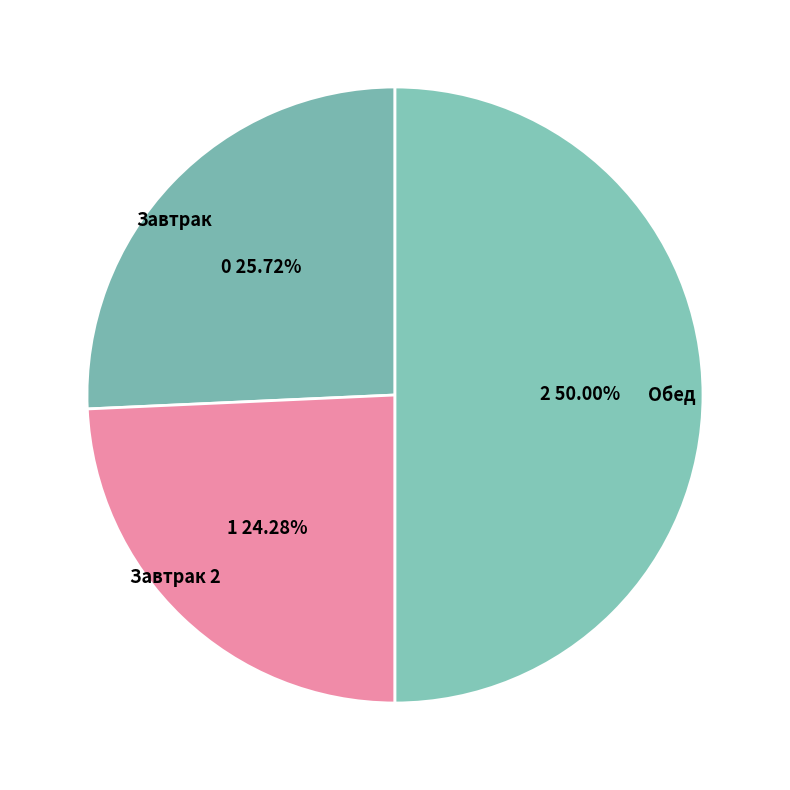

Is Завтрак 2 the majority of the pie?

No